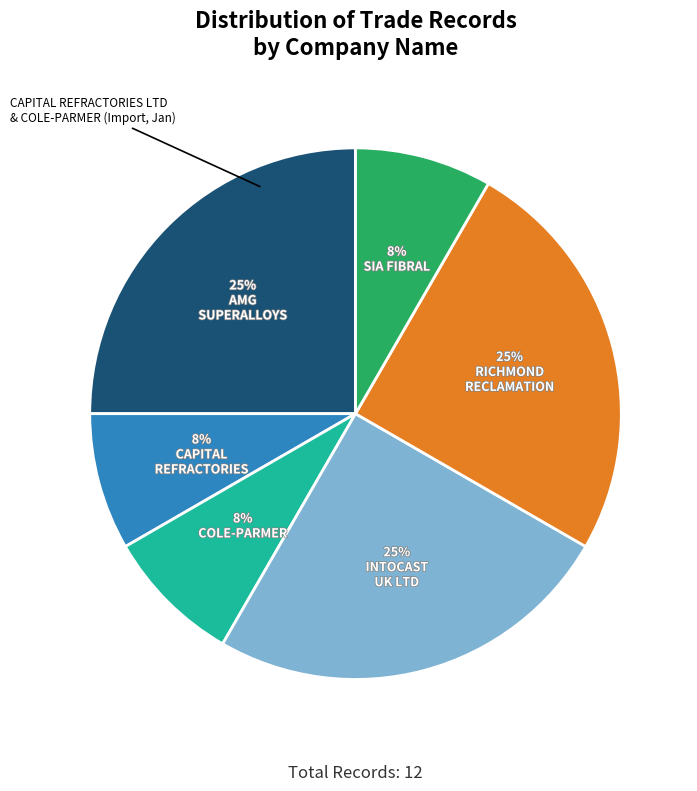

Is there any slice that represents more than half of the pie?

No